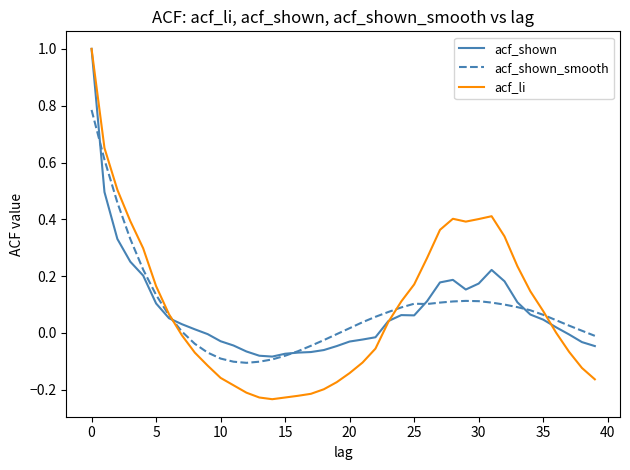

Which series has the widest spread of values?

acf_li